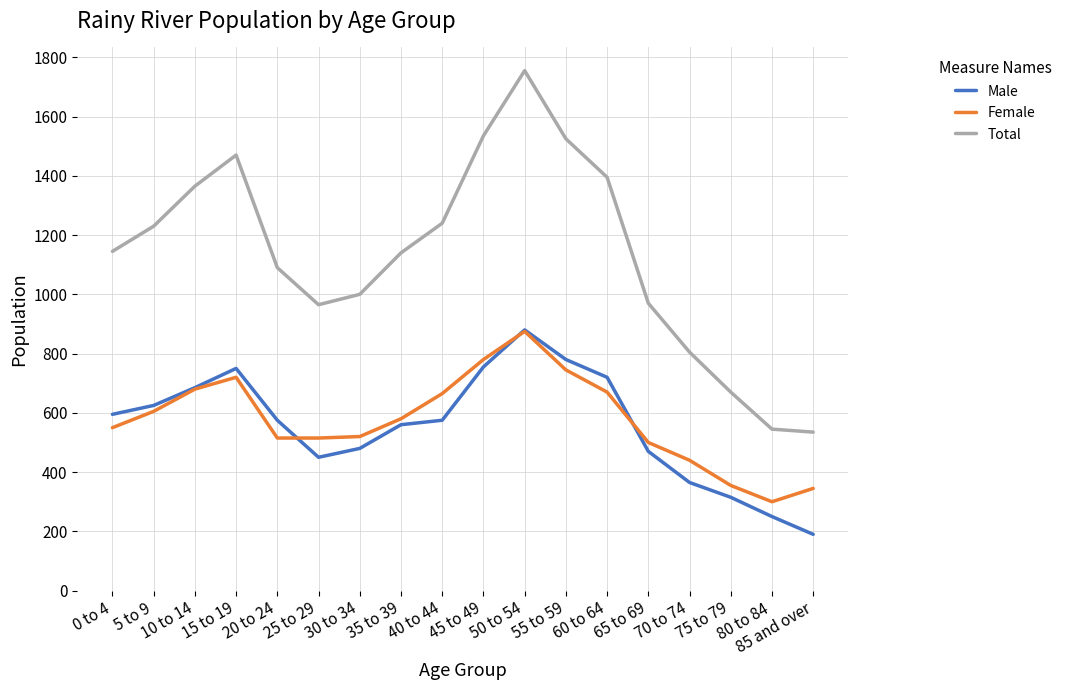

What is the lowest value of the Female series?

300